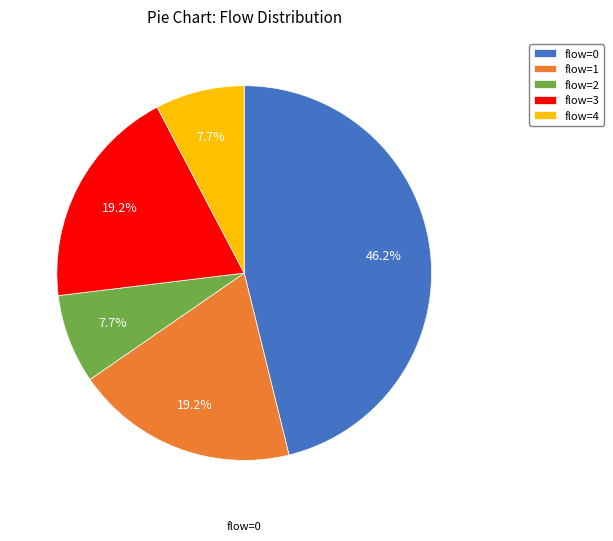

Is flow=1 the majority of the pie?

No